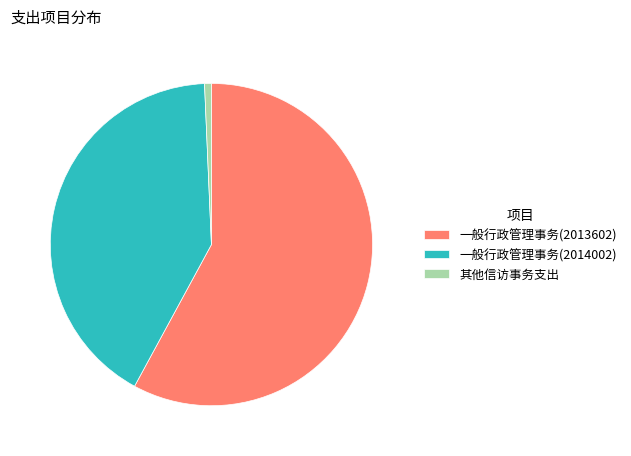

Does 一般行政管理事务(2014002) account for over 50% of the chart?

No